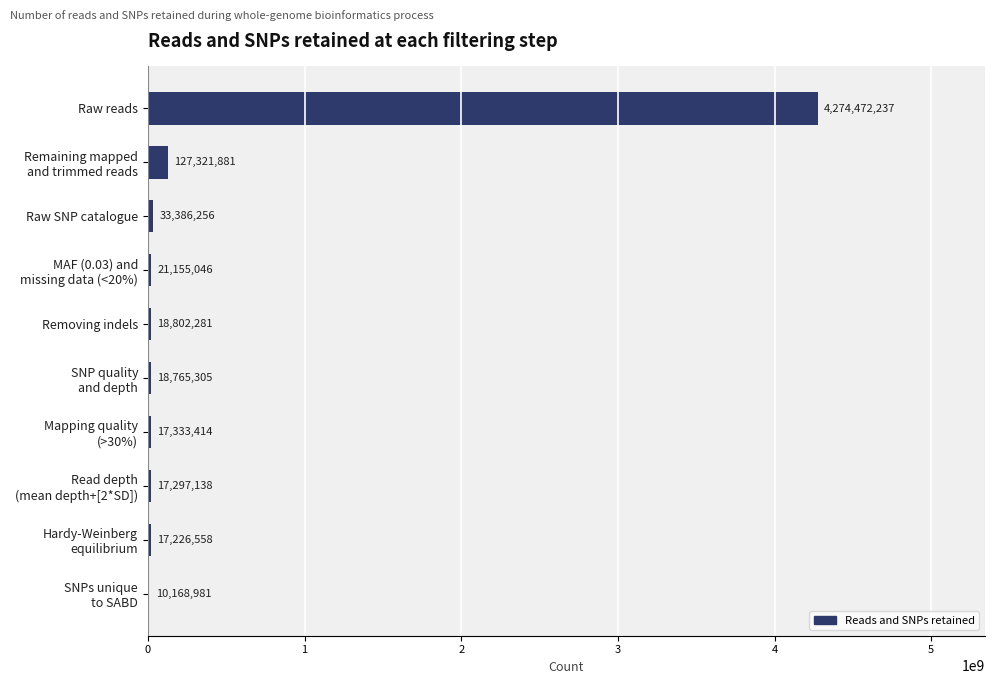

Where is the data nearest to the value 2142320609?

Remaining mapped
and trimmed reads